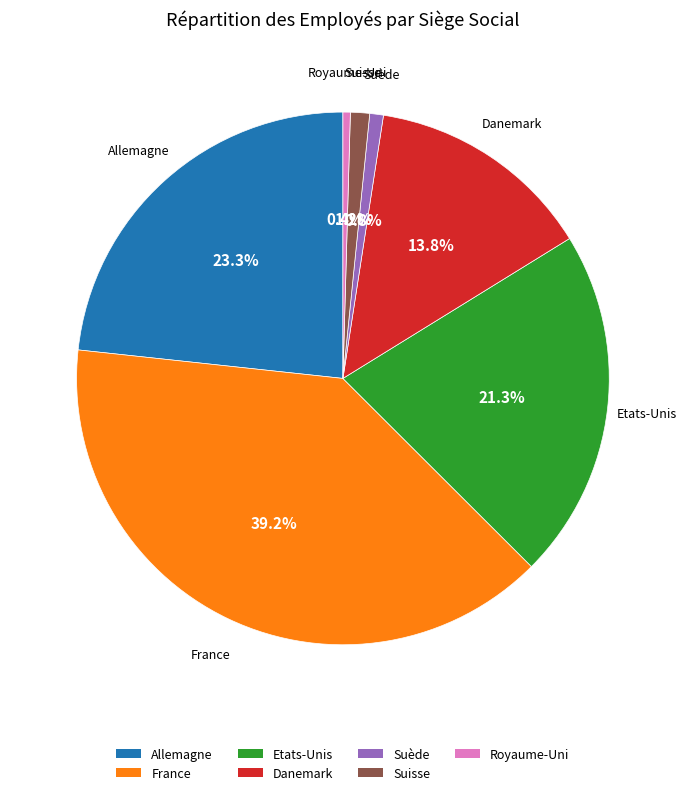

Does any single category account for the majority?

No